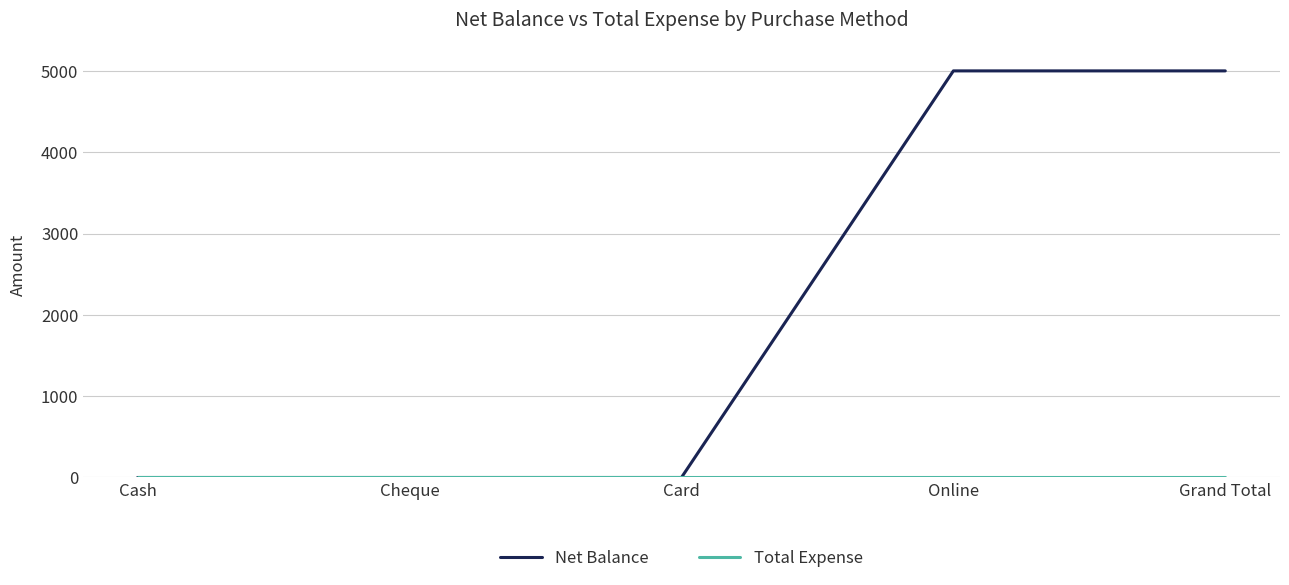

The value of Net Balance at Cheque is 2491. True or false?

False